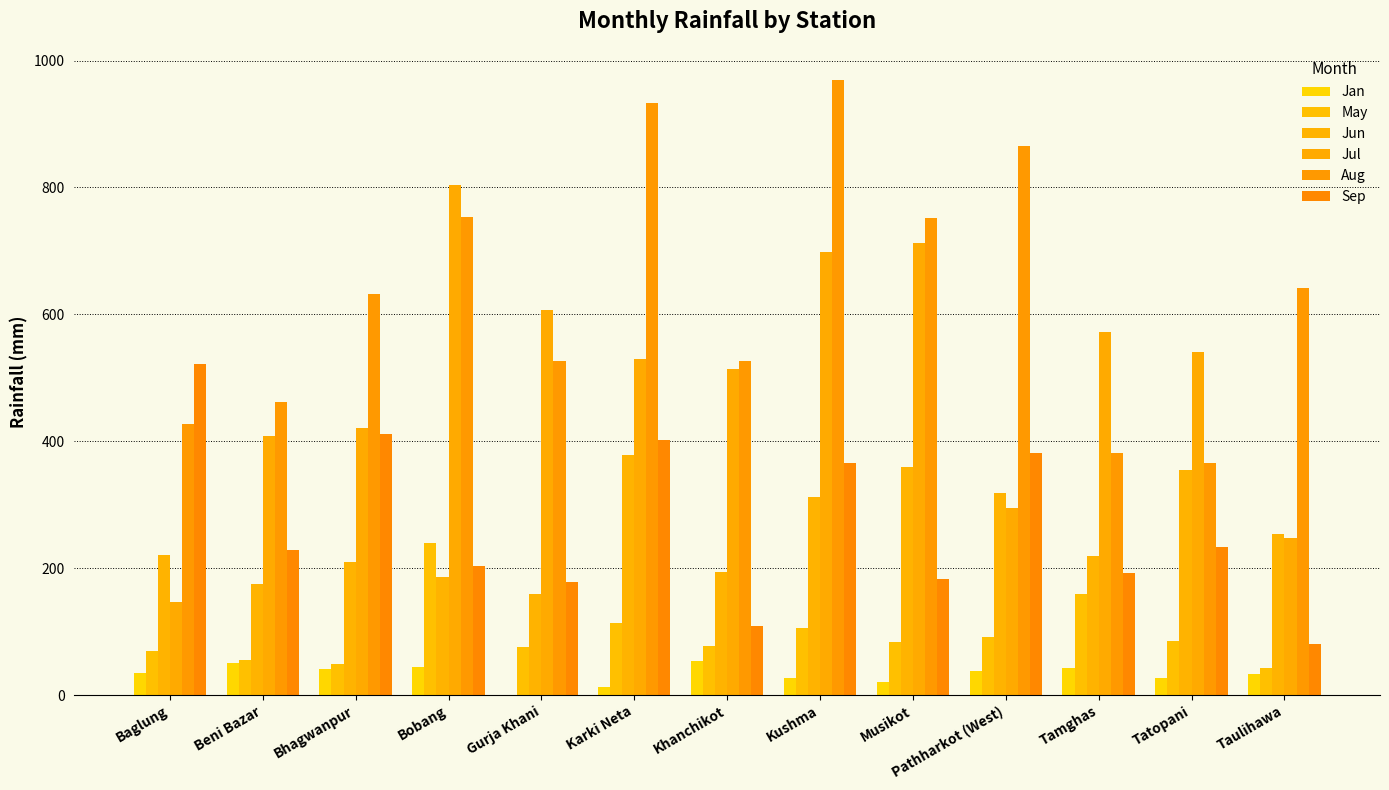

What is the label of the 11th bar from the left?

Tamghas